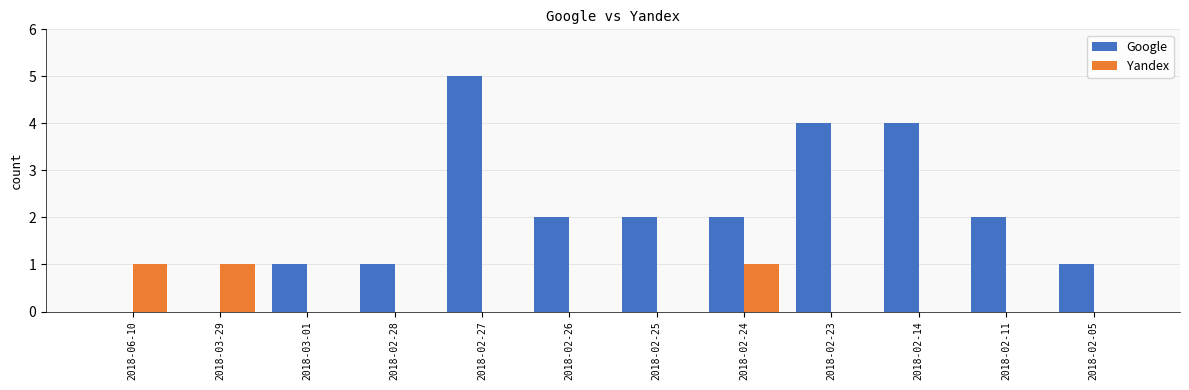

Reading left to right, what are all the values shown in this chart?

Google: 0	0	1	1	5	2	2	2	4	4	2	1
Yandex: 1	1	0	0	0	0	0	1	0	0	0	0